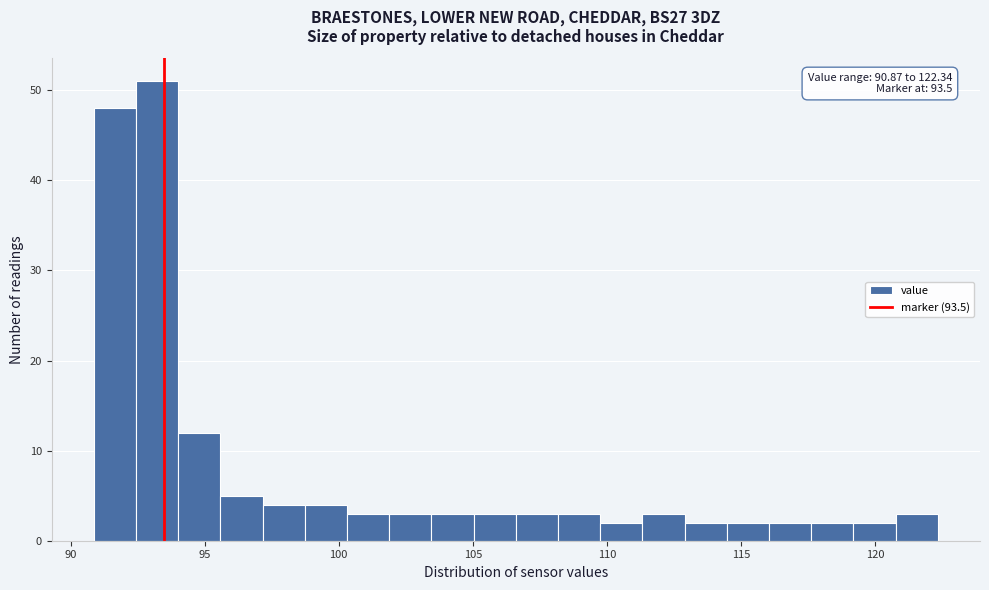

Read against the x-axis, roughly where is the centre of the tallest bar?

93.0